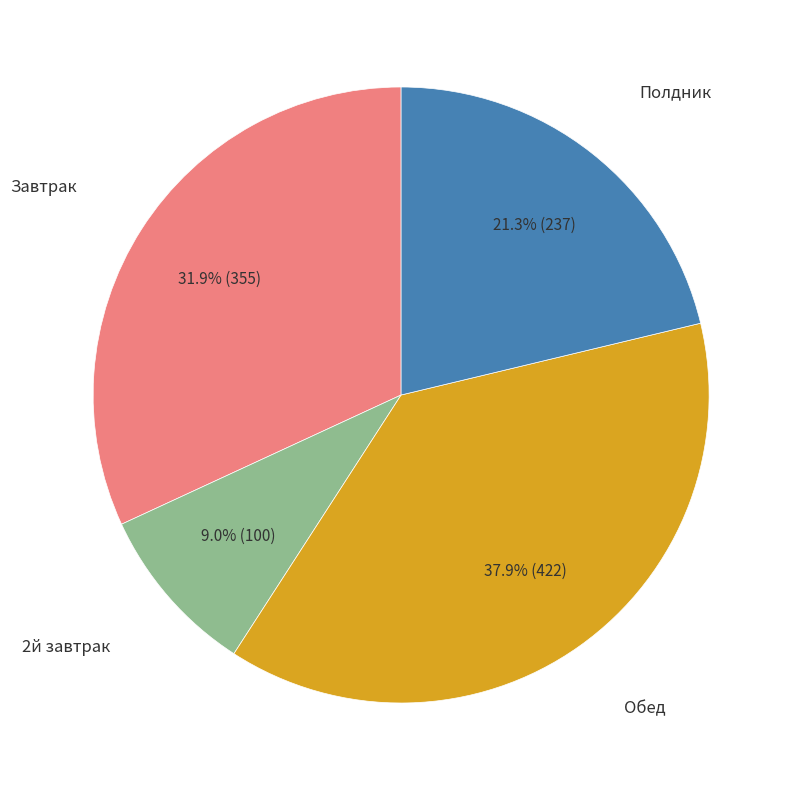

Does any single category account for the majority?

No